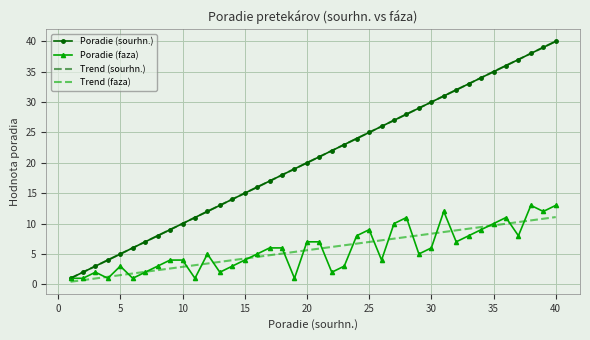

How many data points in Trend (faza) are above 5?

23